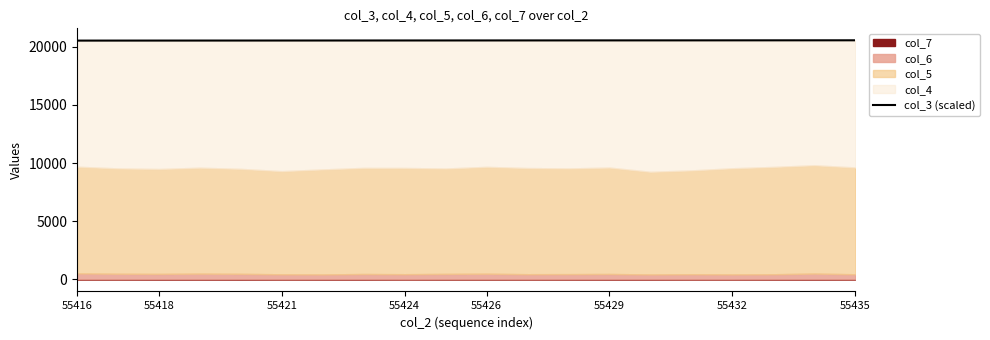

True or false: col_3 (scaled) has a value of 36767.8 at 55418.

False